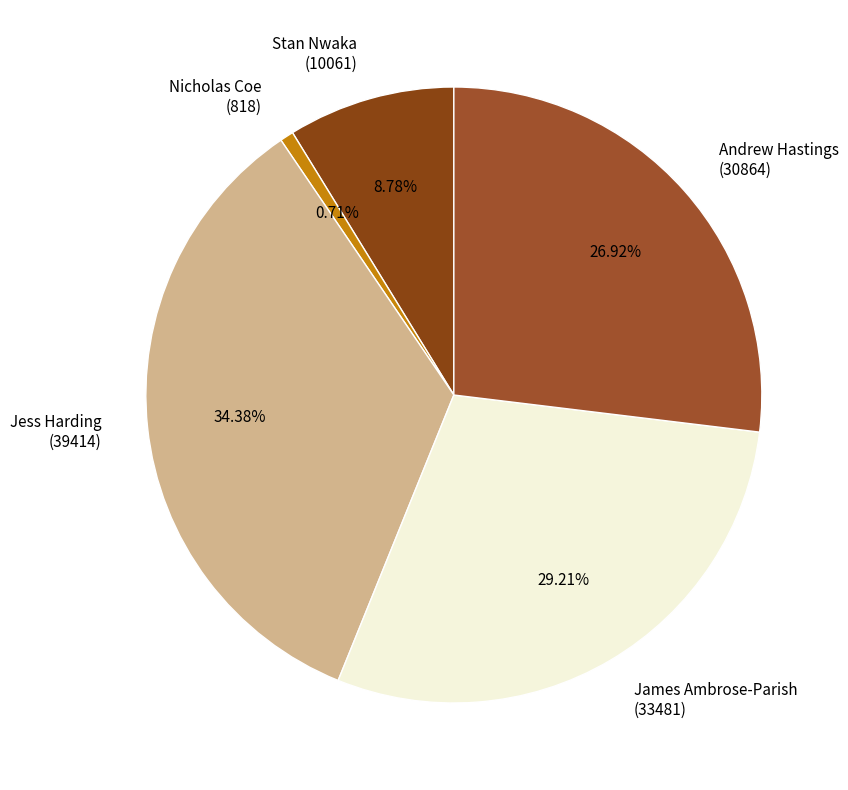

What is the smallest slice in the pie chart?

Nicholas Coe (818)